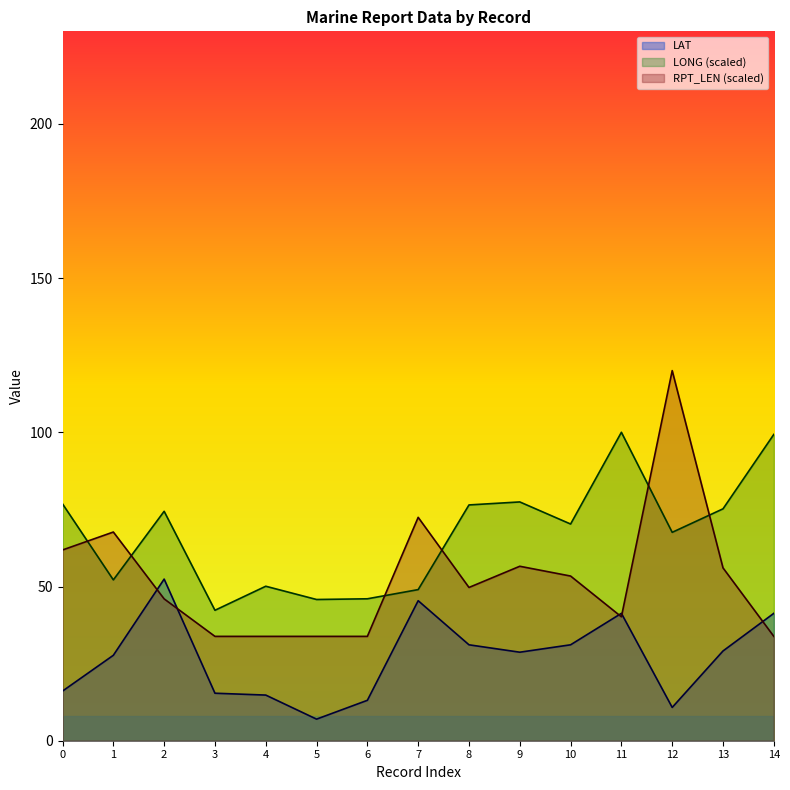

What is the total value across all series at 3?

91.5